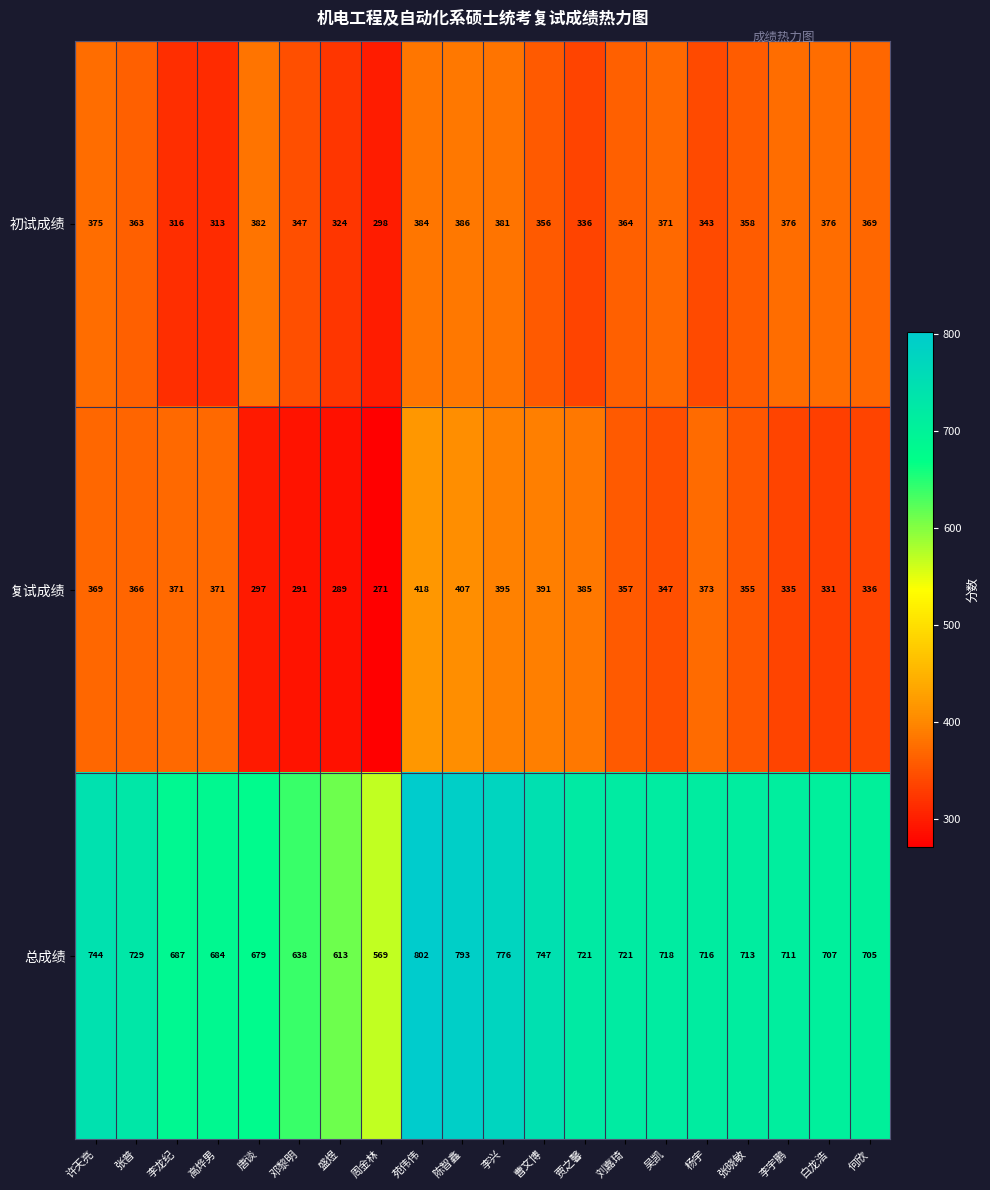

Which series has the largest total across all categories?

总成绩